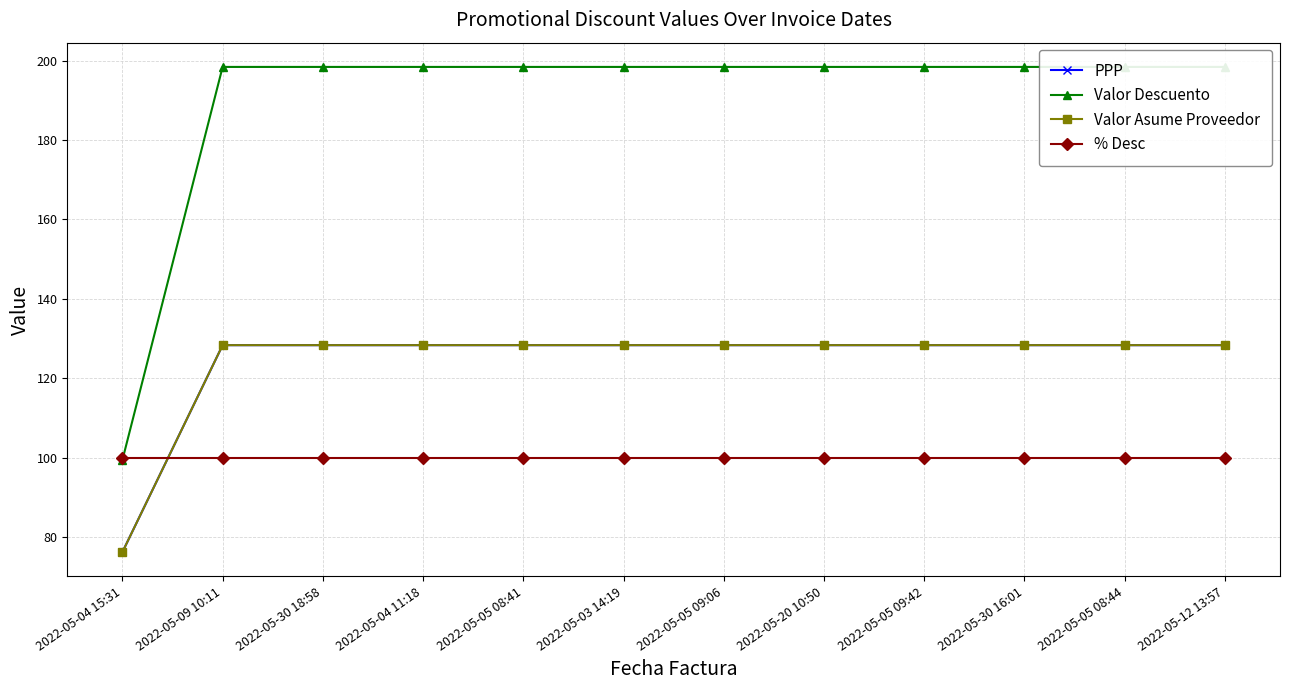

What is the difference between the maximum and minimum values in the Valor Descuento series?

99.0